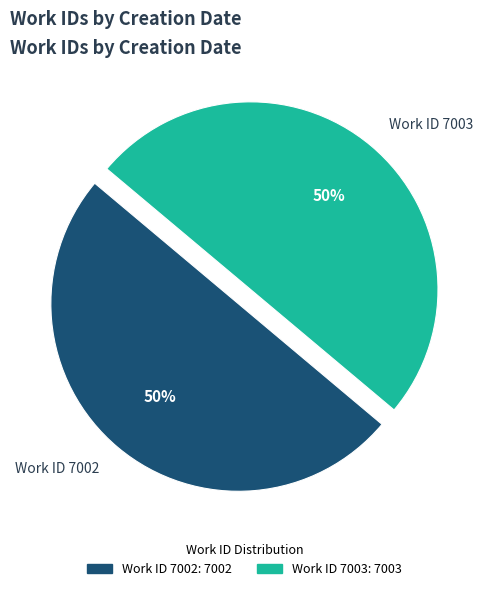

How many segments does this pie chart have?

2